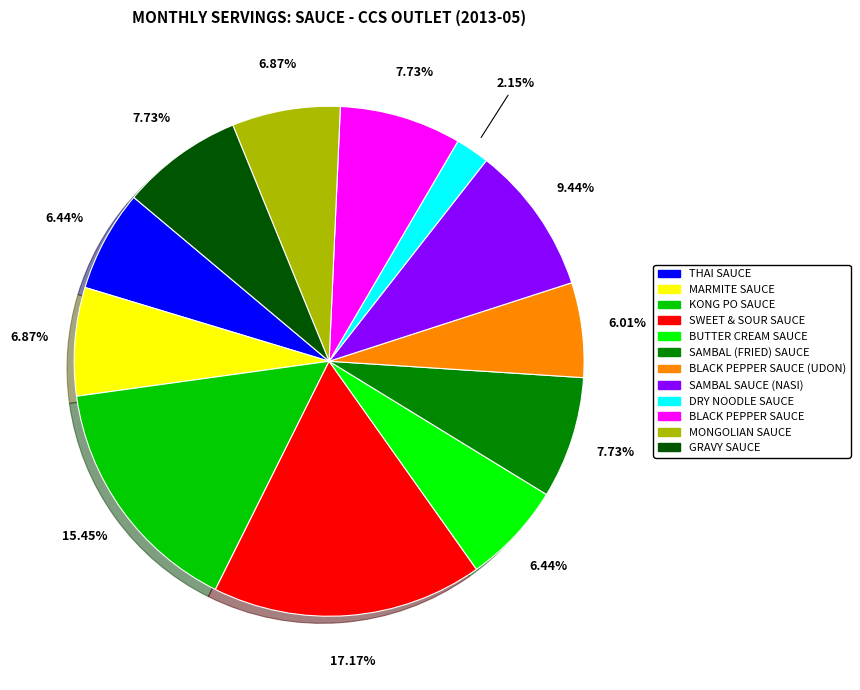

To the nearest percent, what is the average slice percentage?

8%